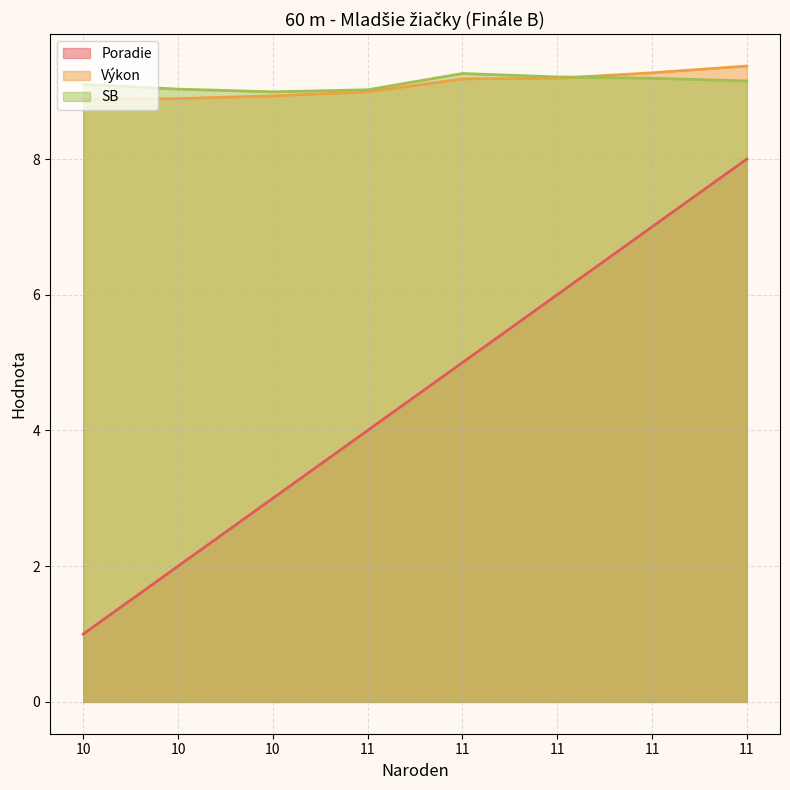

True or false: SB and Poradie cross at least once.

False